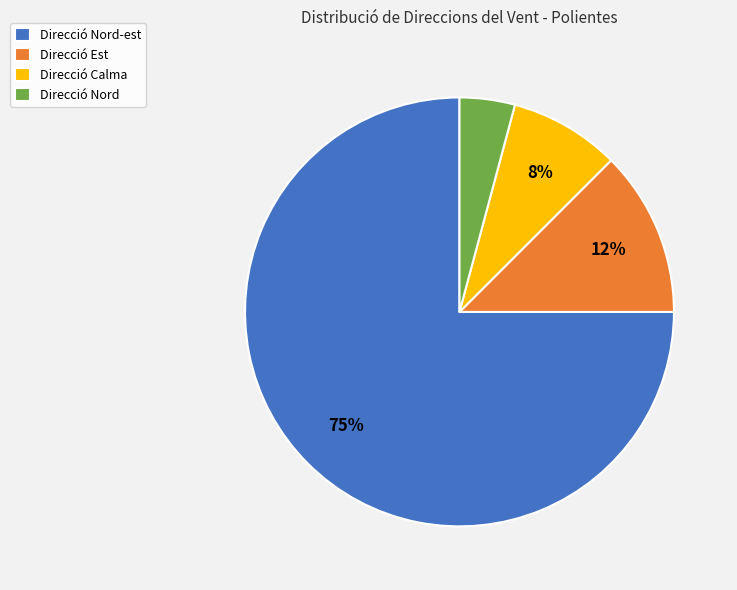

To the nearest percent, what is the average slice percentage?

25%